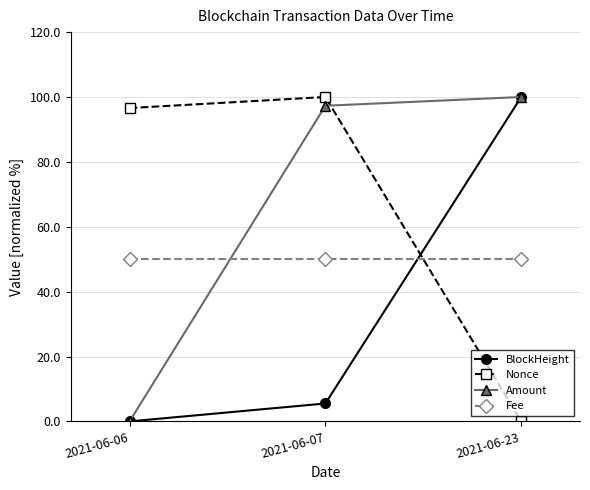

Reading left to right, extract all data points from this chart.

BlockHeight: 2021-06-06=0.0	2021-06-07=5.5	2021-06-23=100.0
Nonce: 2021-06-06=96.6	2021-06-07=100.0	2021-06-23=0.0
Amount: 2021-06-06=0.0	2021-06-07=97.3	2021-06-23=100.0
Fee: 2021-06-06=50.0	2021-06-07=50.0	2021-06-23=50.0